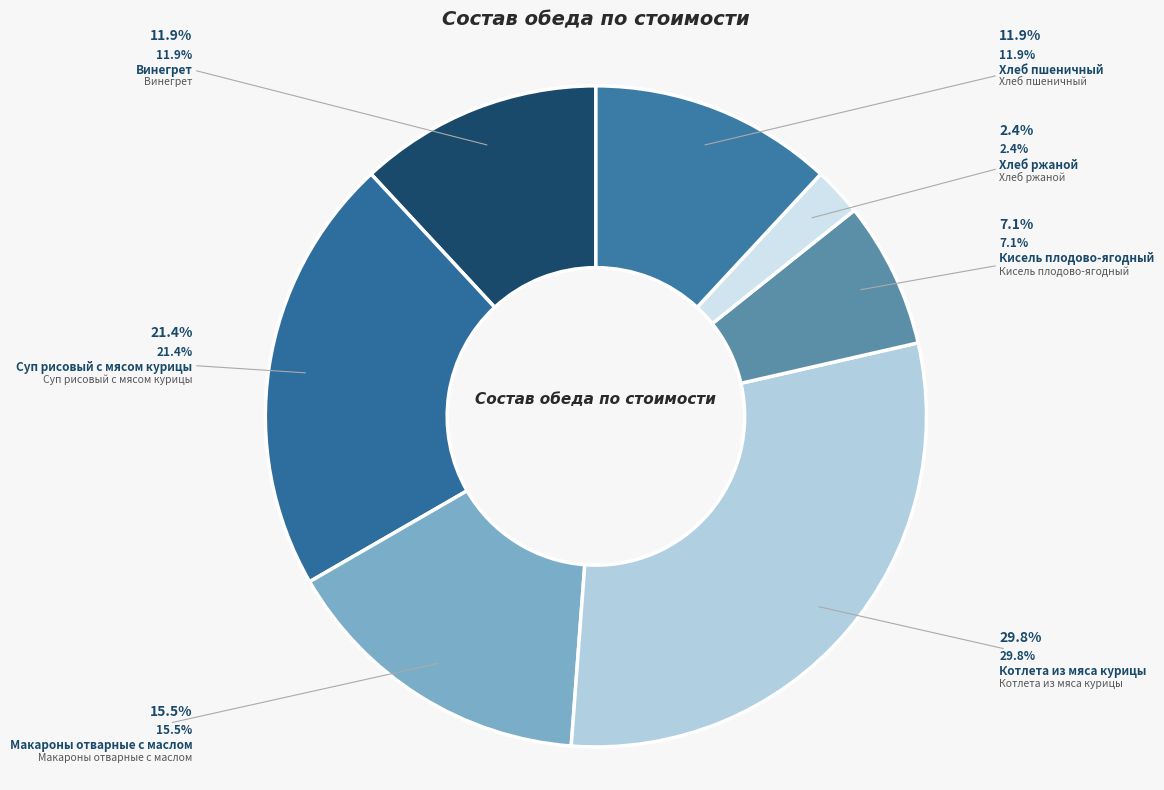

To the nearest percent, what is the average slice percentage?

14%